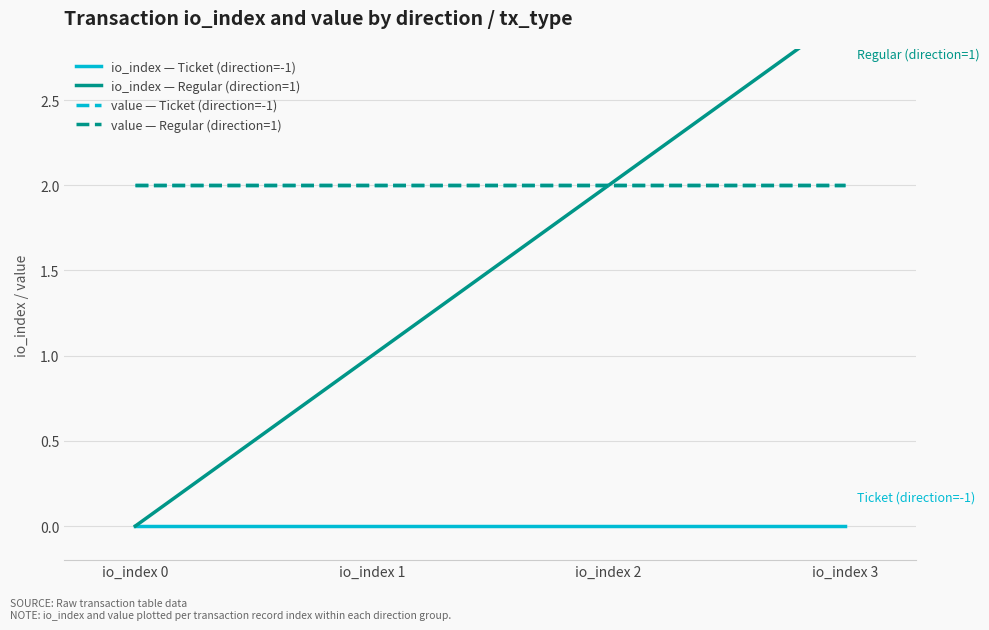

Which series has the largest total across all categories?

value — Ticket (direction=-1)